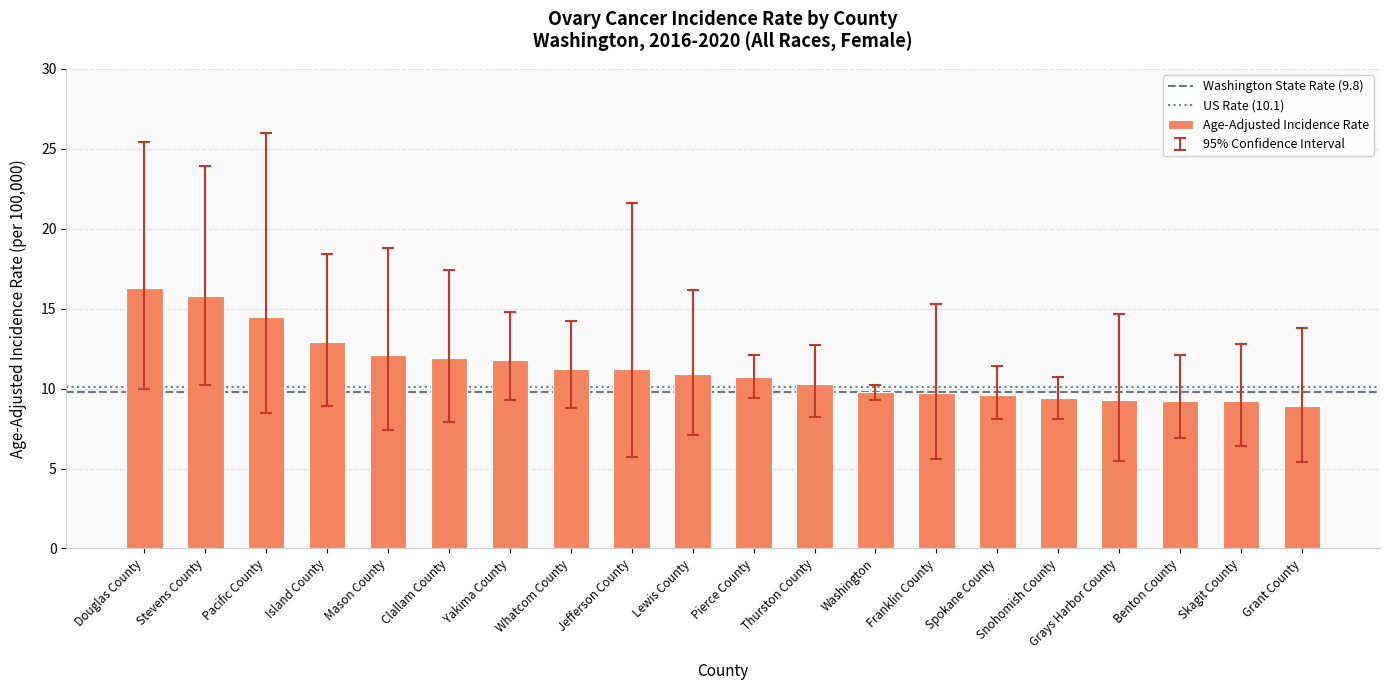

What is the sum of all values?

224.7